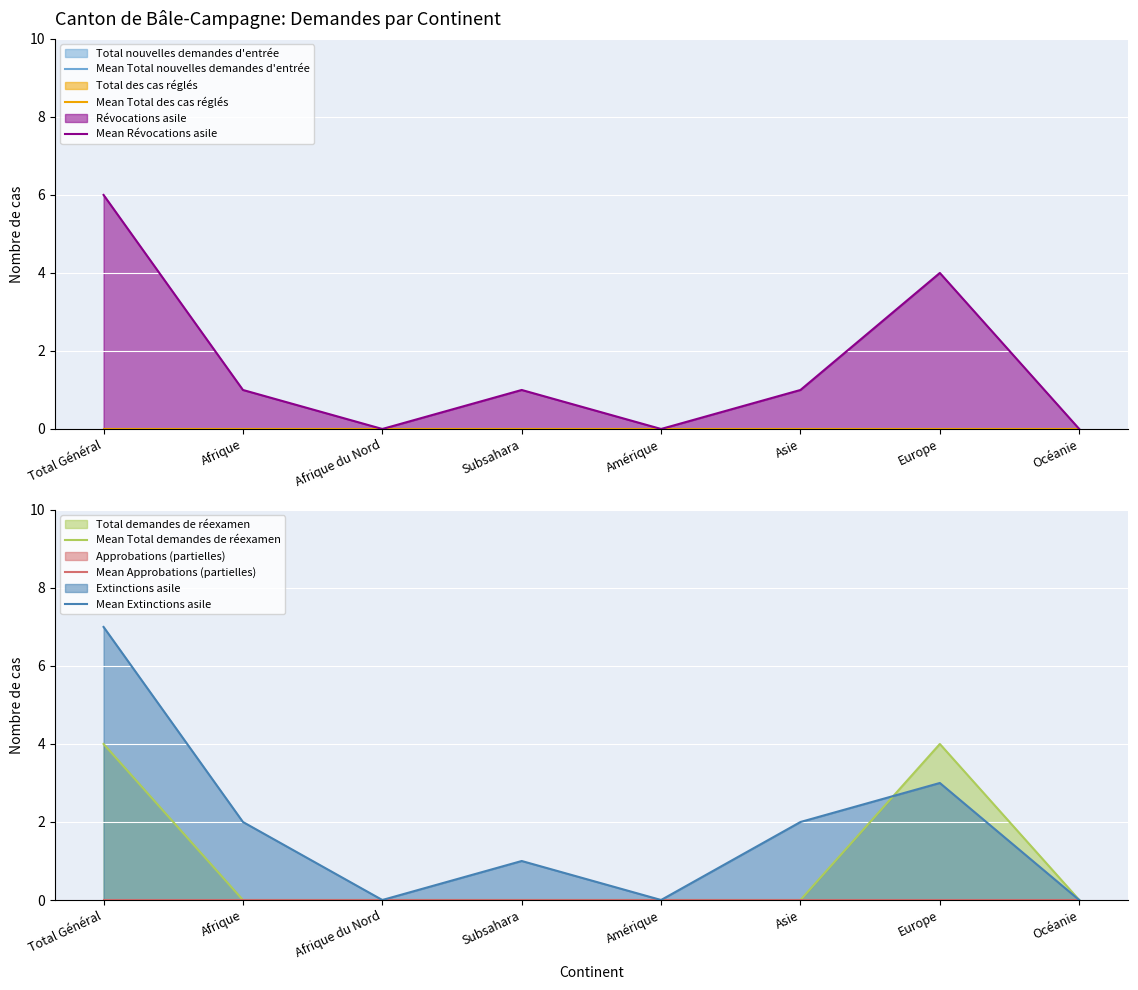

How many Mean Révocations asile values are between 0 and 4?

7